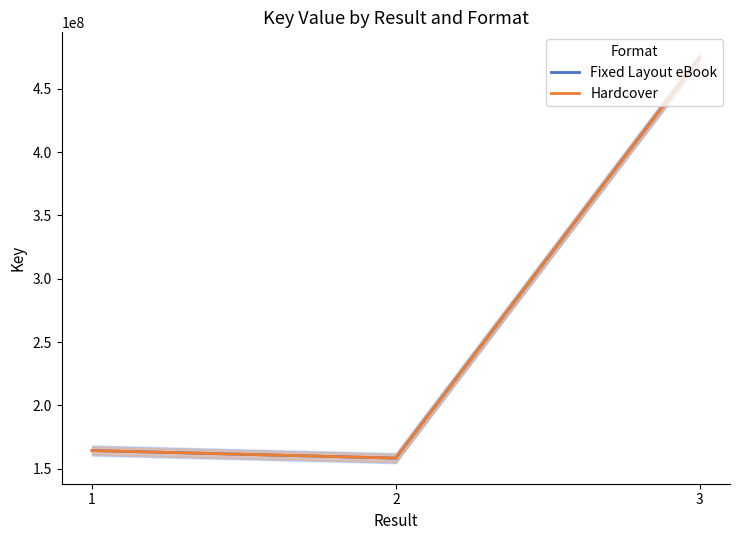

What is the greatest value displayed?

474381499